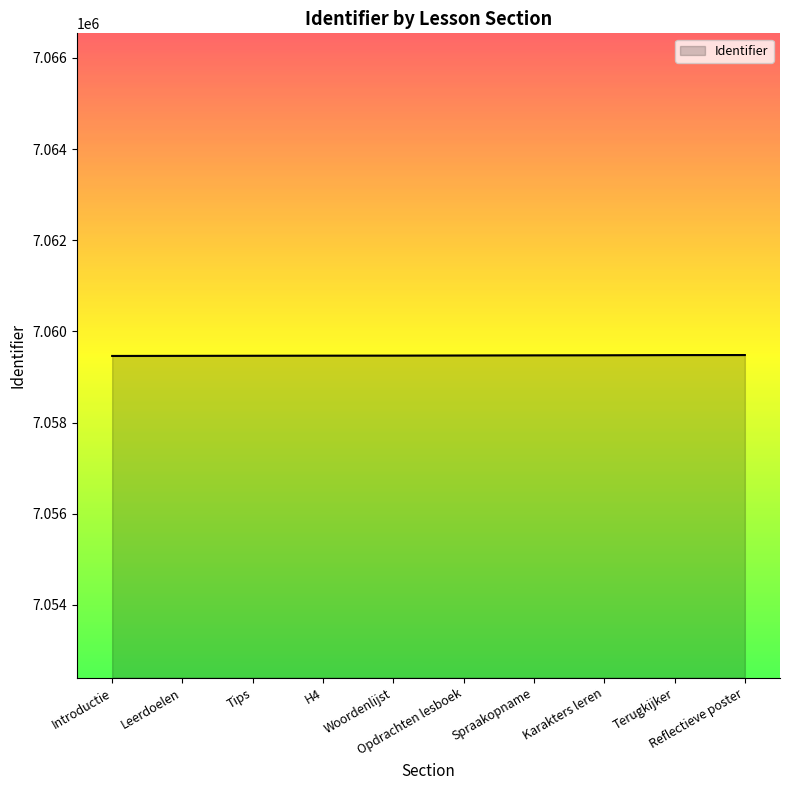

Is it true that the value at Woordenlijst is 7059468?

True